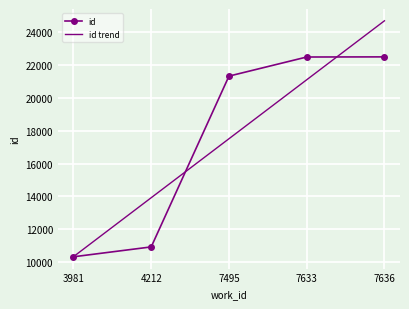

The id series shows 33736.7 at 7633. True or false?

False